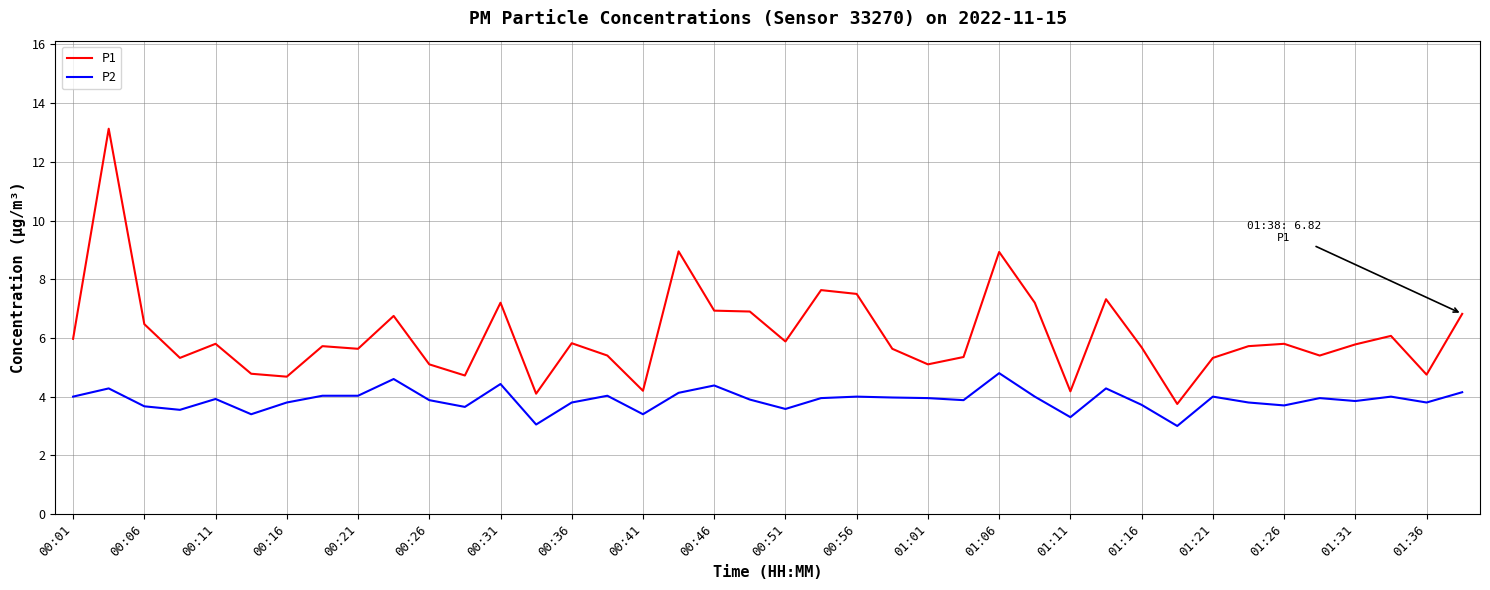

Rank the series by their average value, from highest to lowest.

P1, P2